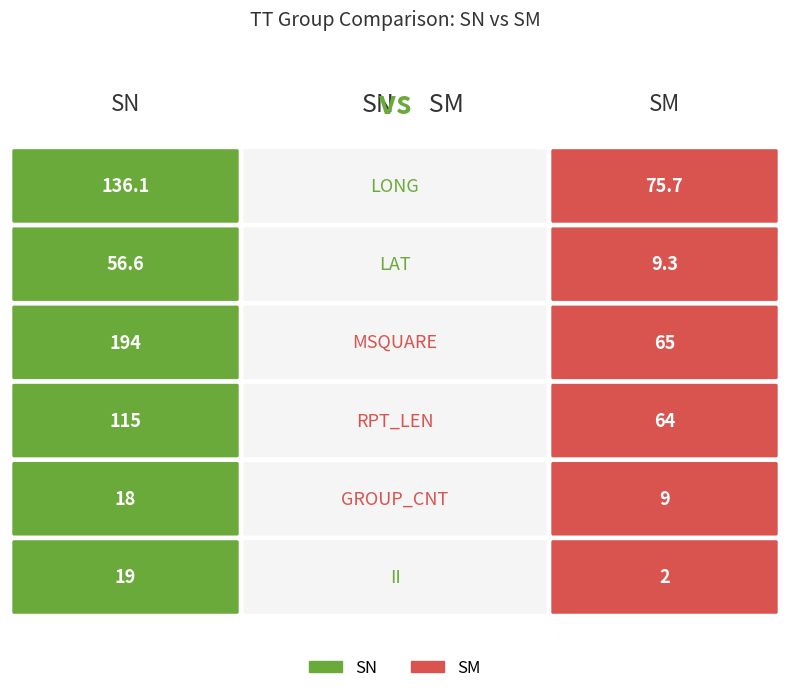

Reading left to right, what are all the values shown in this chart?

LONG: SN=136.1	SM=75.7
LAT: SN=56.6	SM=9.3
MSQUARE: SN=194.0	SM=65.0
RPT_LEN: SN=115.0	SM=64.0
GROUP_CNT: SN=18.0	SM=9.0
II: SN=19.0	SM=2.0